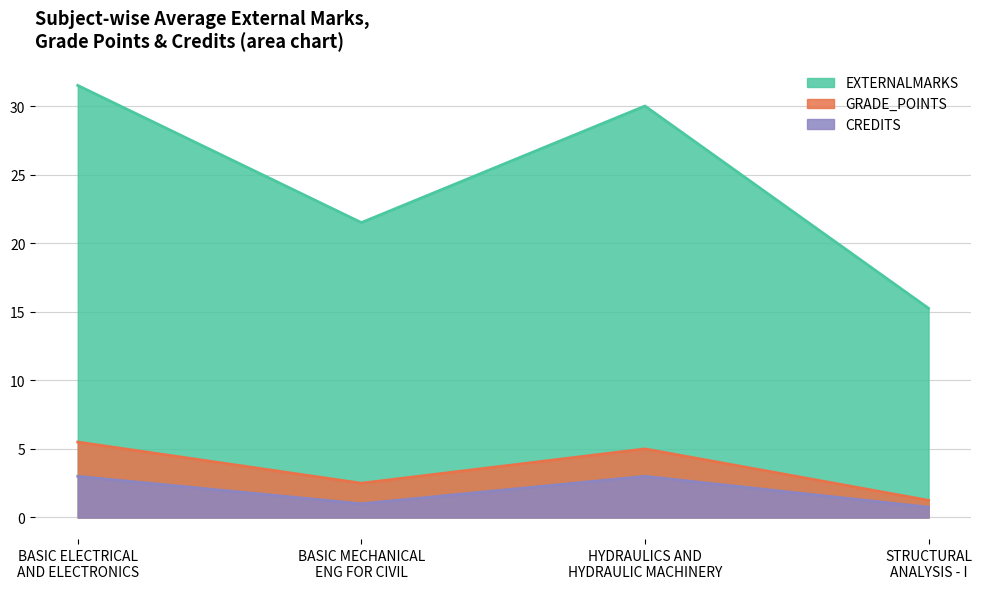

How many interior local peaks does the GRADE_POINTS series have?

1